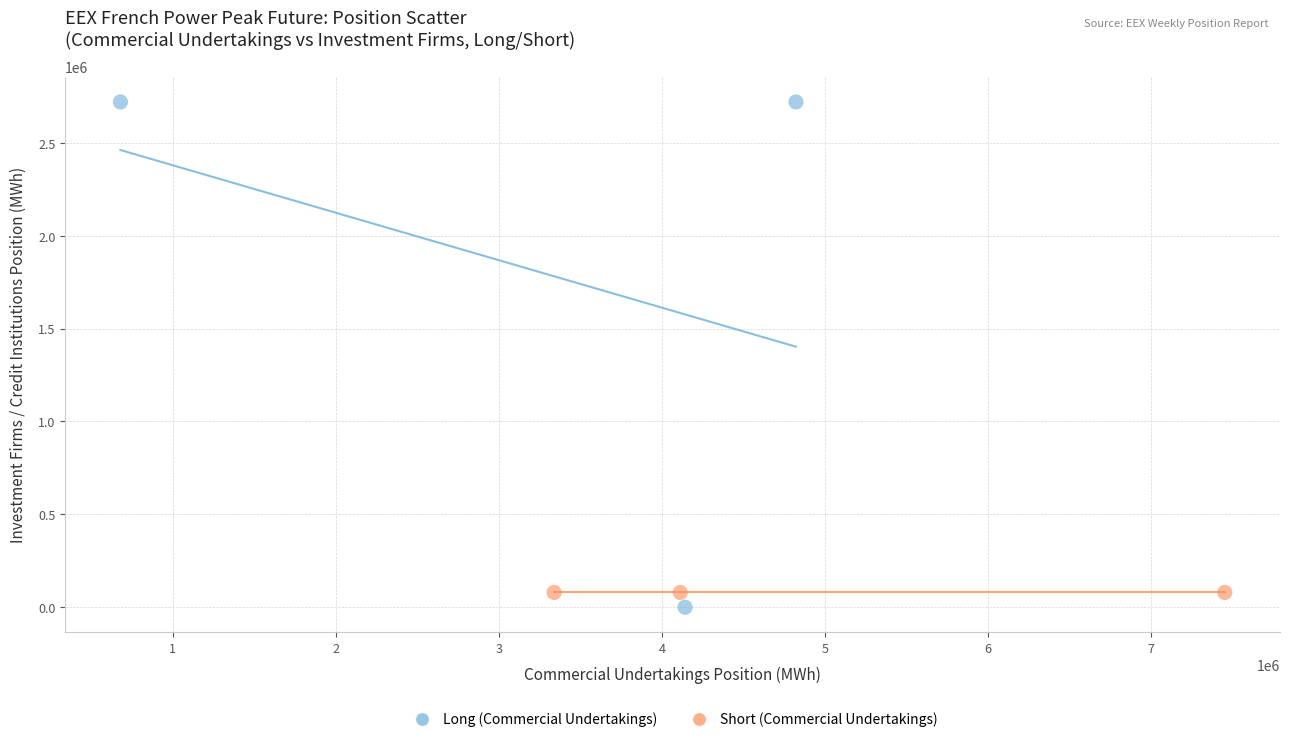

Which series contains the lowest Y value?

Long (Commercial Undertakings)